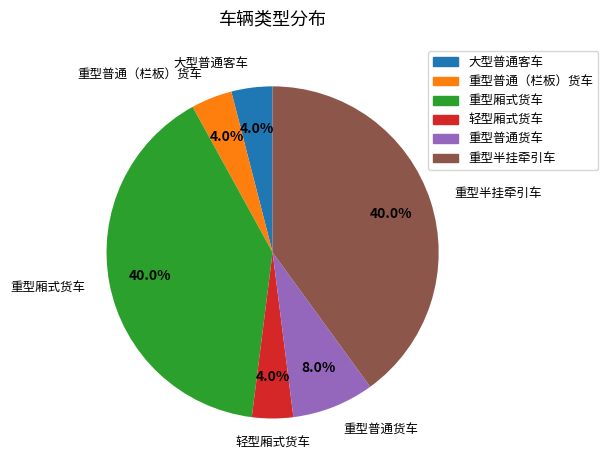

Does any single category account for the majority?

No